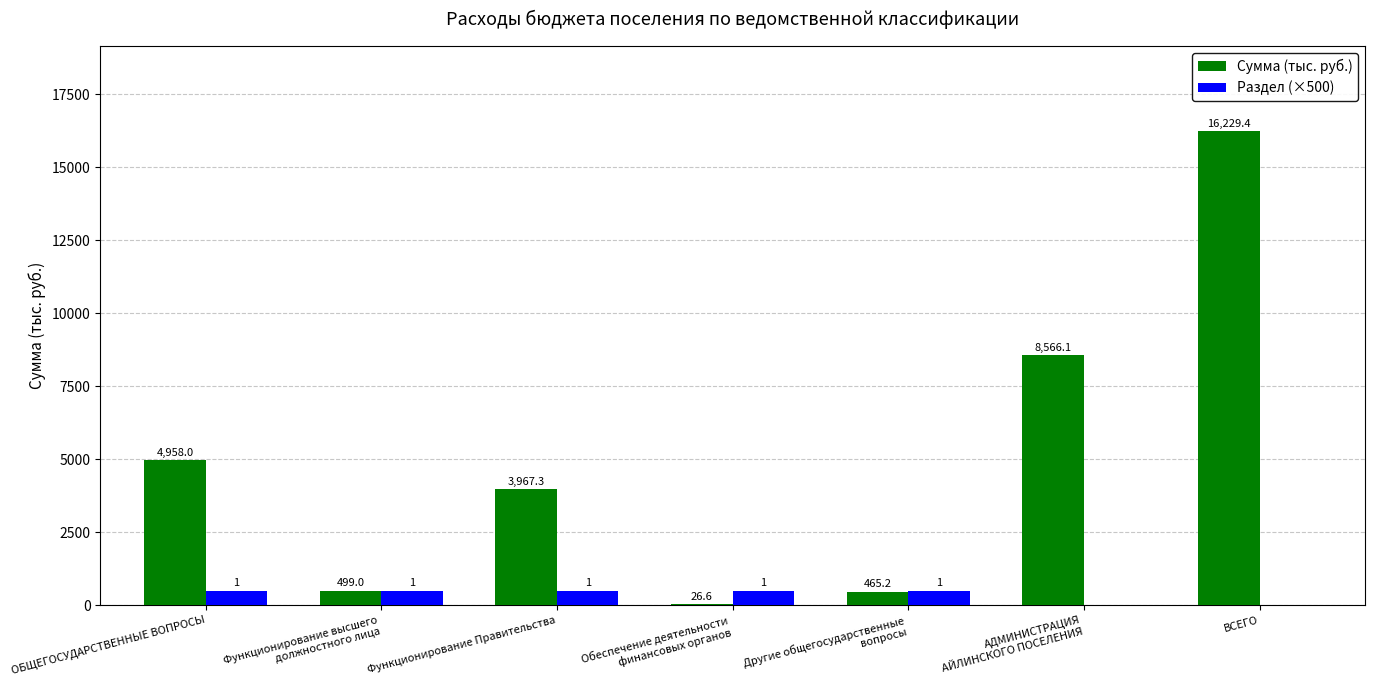

Reading left to right, extract all data points from this chart.

Сумма (тыс. руб.): 4958.0	499.0	3967.3	26.6	465.2	8566.1	16229.4
Раздел (×500): 500.0	500.0	500.0	500.0	500.0	0.0	0.0